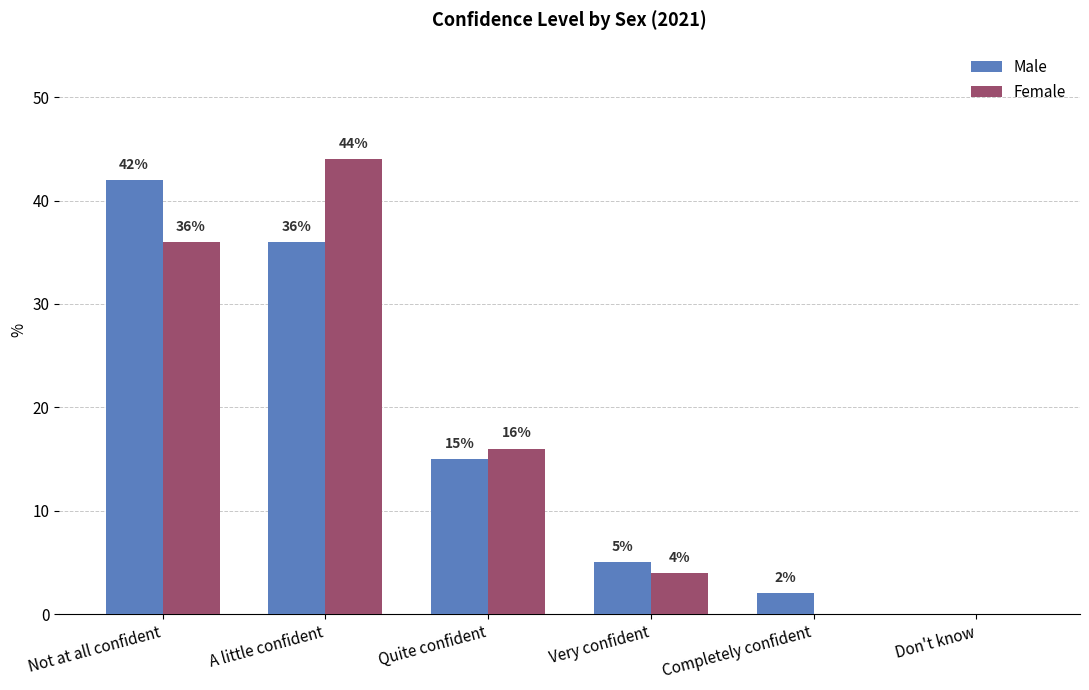

Between Quite confident and Very confident, which series saw the biggest shift?

Female